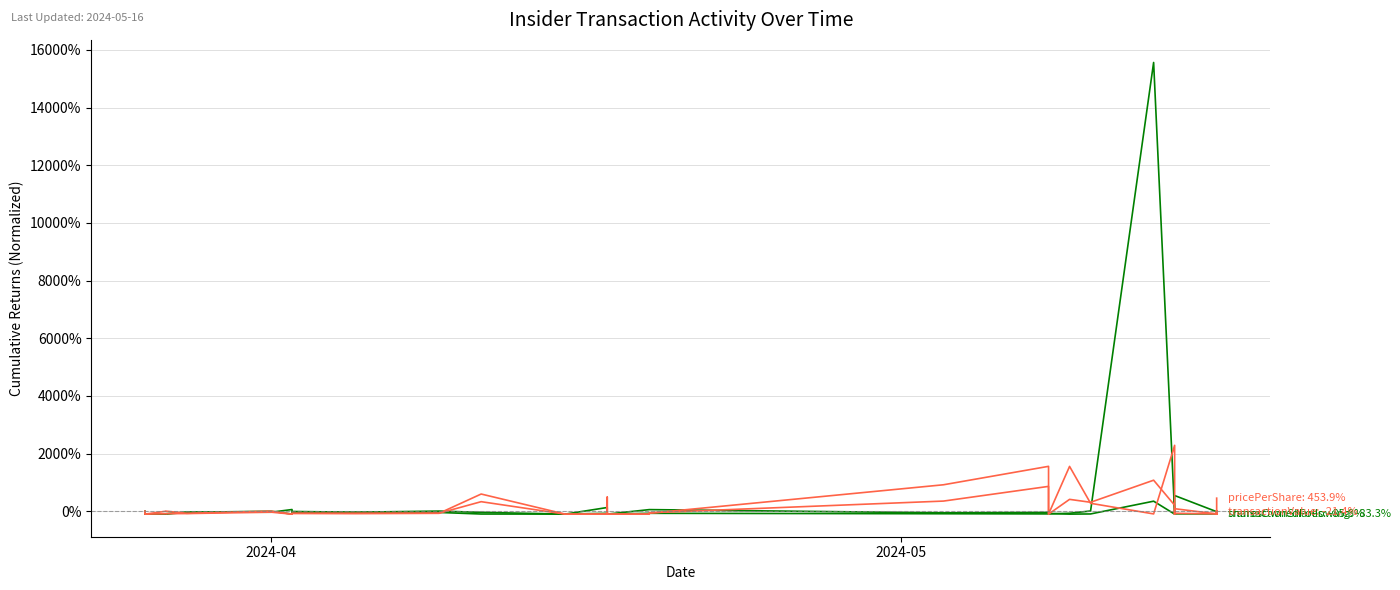

At how many categories does at least one series exceed 5533?

1